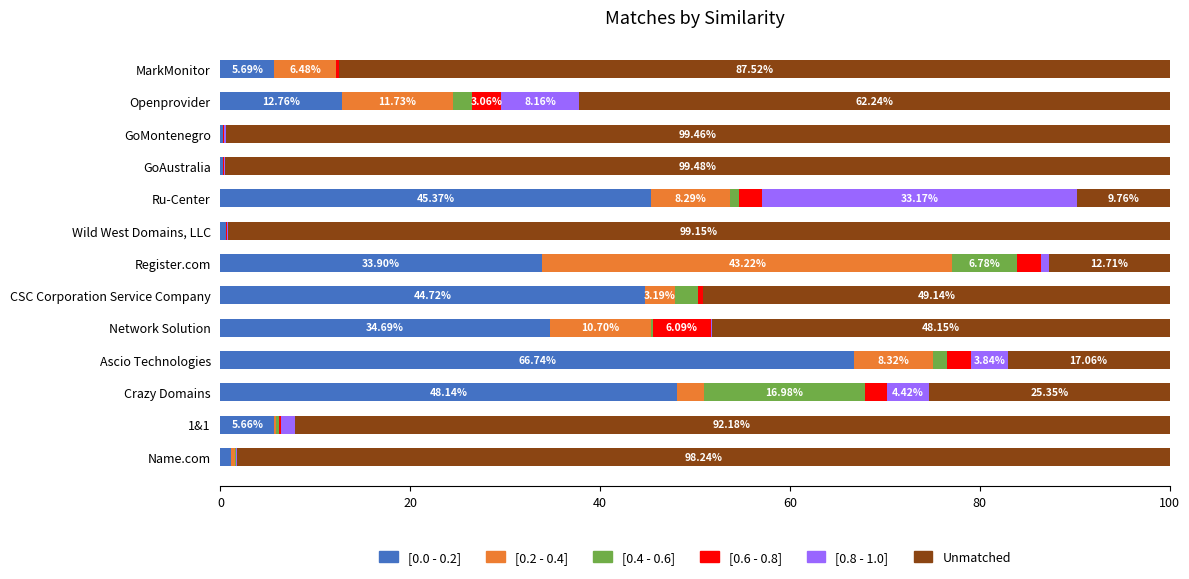

Which category has the highest value in the [0.0 - 0.2] series?

Ascio Technologies